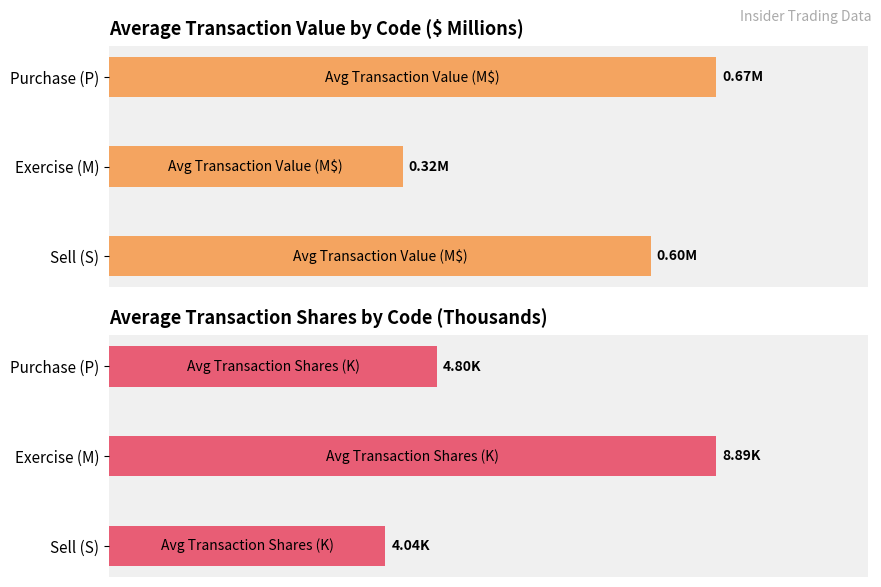

What is the value of the Avg Transaction Value (M$) bar at the 2nd from the left?

0.3